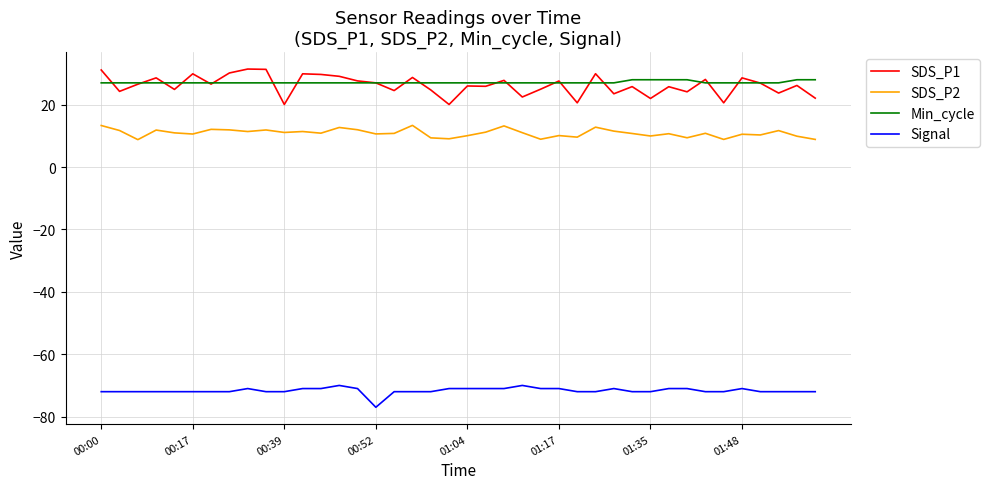

Which series has the widest spread of values?

SDS_P1